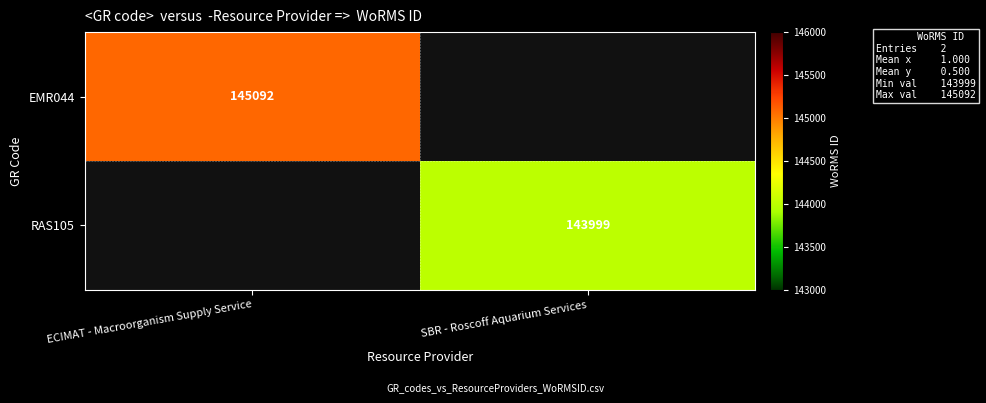

At which category does the chart reach its peak across all series?

ECIMAT - Macroorganism Supply Service